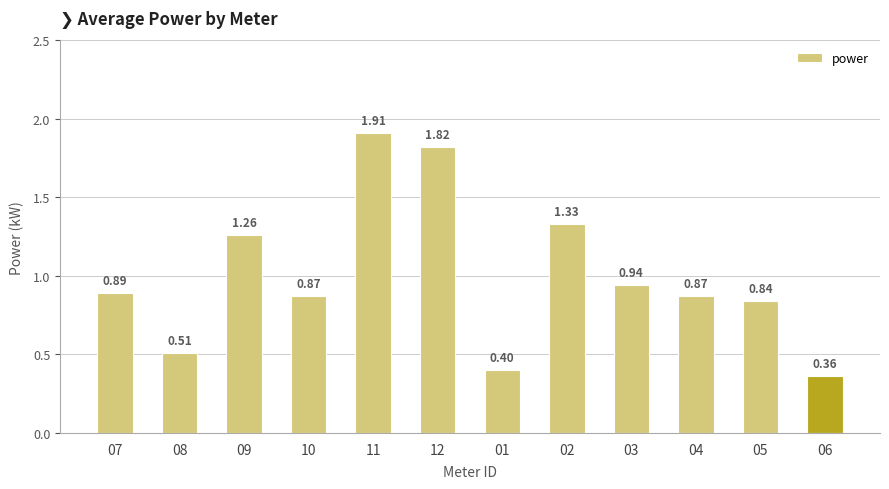

What is the ratio of the value at 01 to the value at 11?

0.2